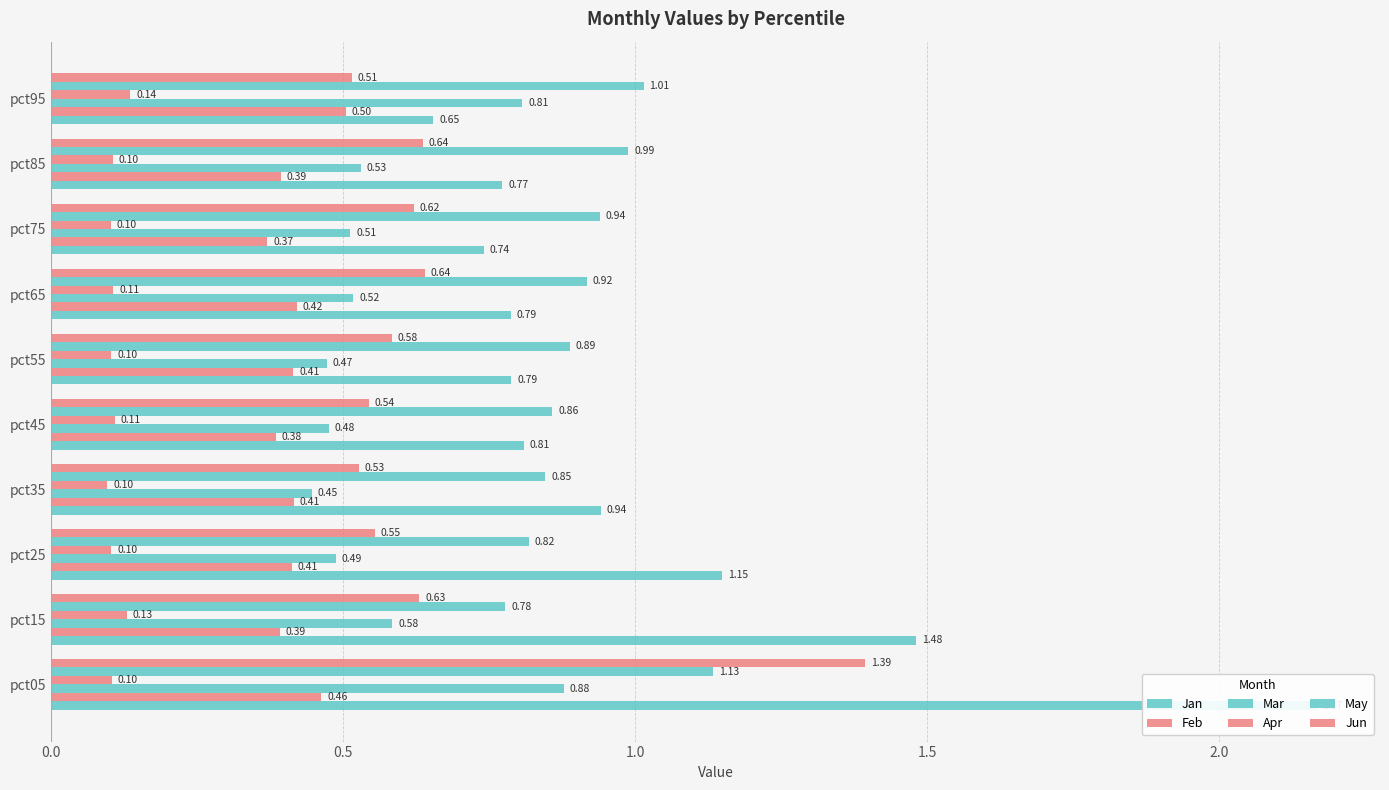

How many Mar values are between 0 and 1?

10